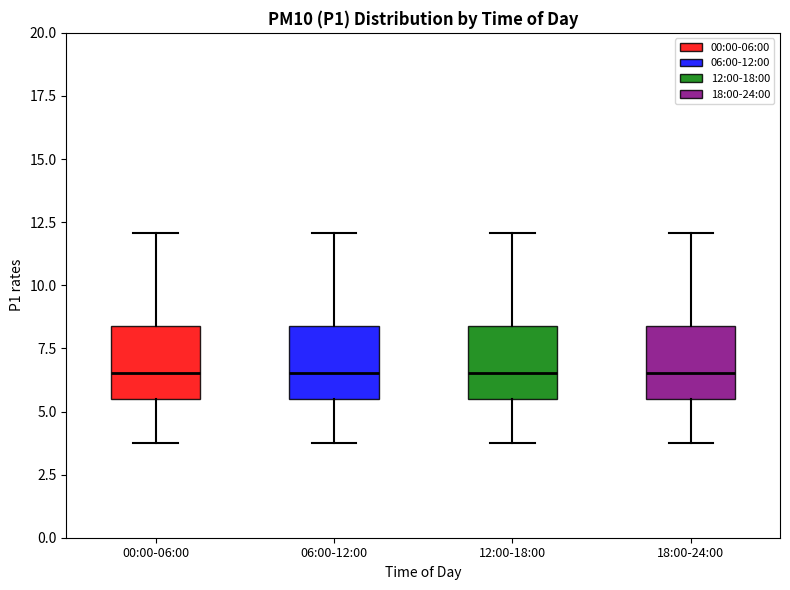

Where does the upper whisker of the box for 12:00-18:00 end on the y-axis? The values are not printed on the chart, so give them approximately, as read against the axis.

12.0